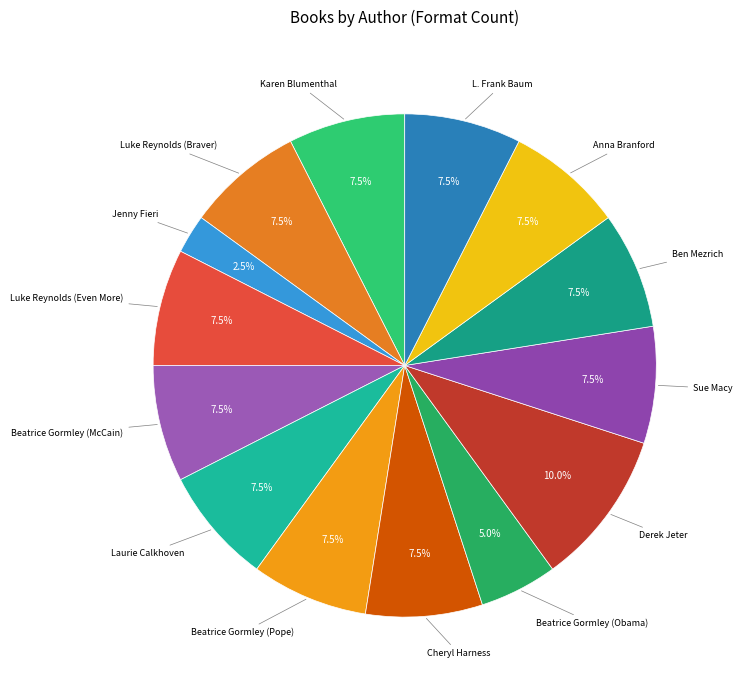

How many slices are in this pie chart?

14